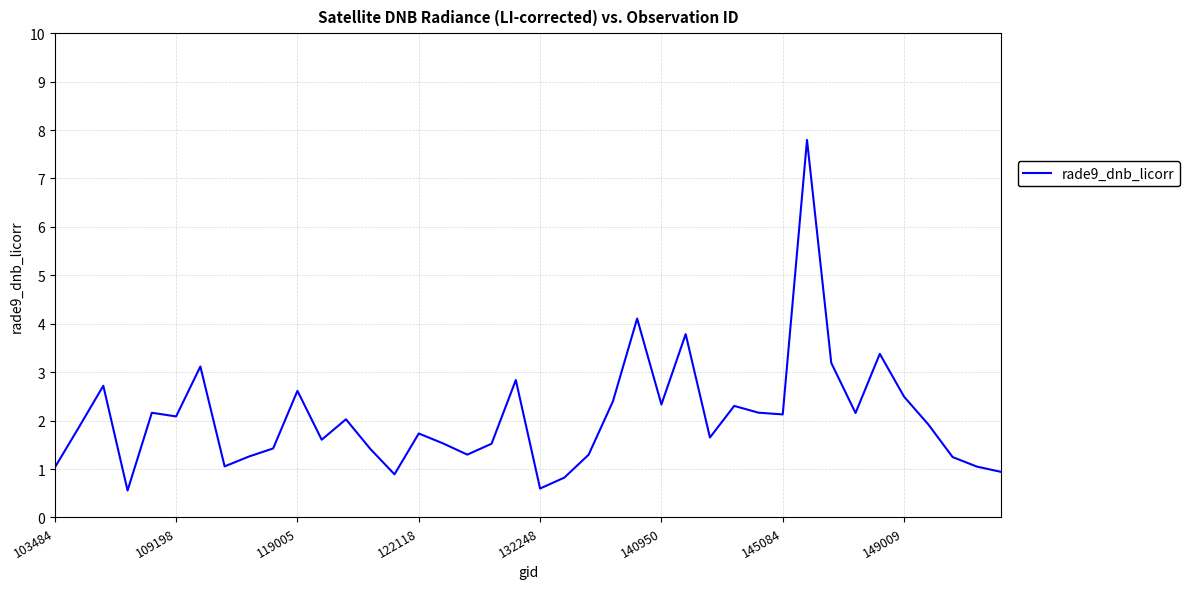

What is the minimum value shown in the chart?

0.6